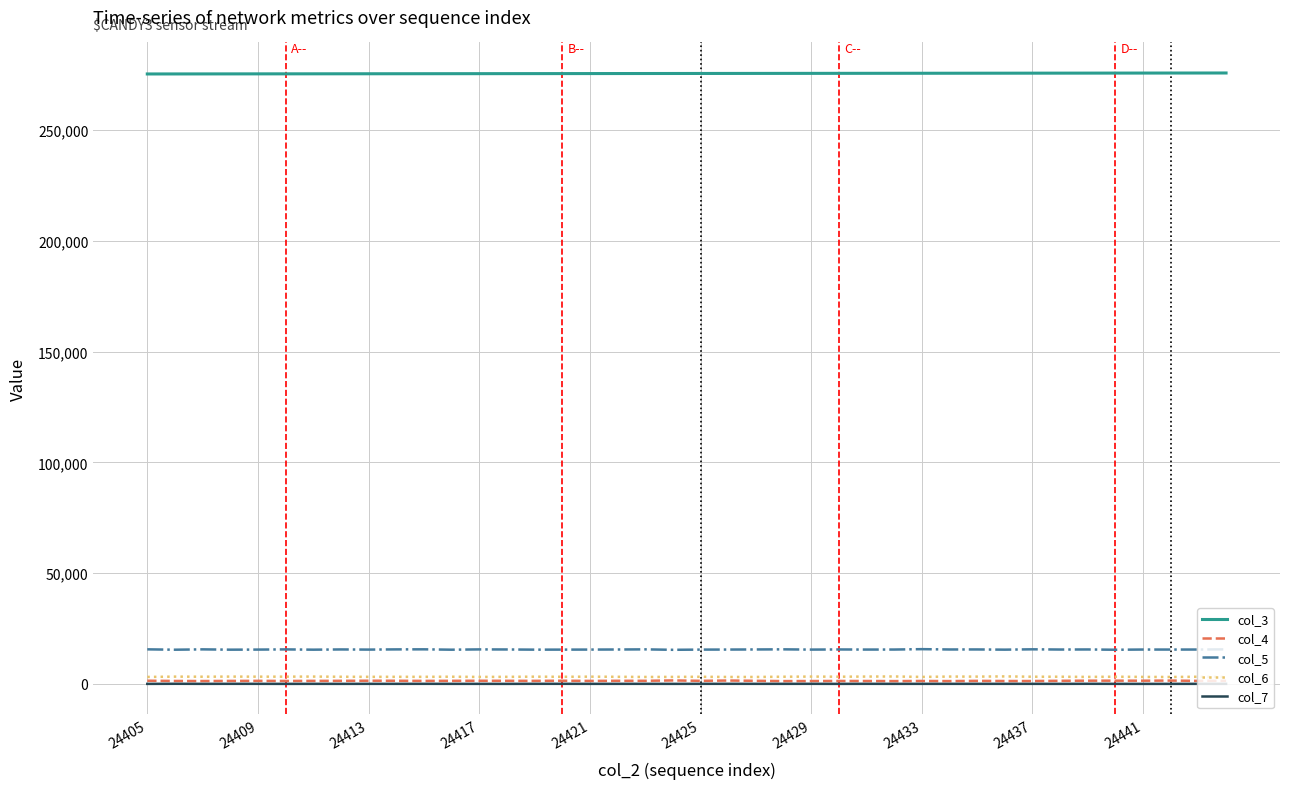

True or false: col_4 and col_5 intersect in this chart.

False